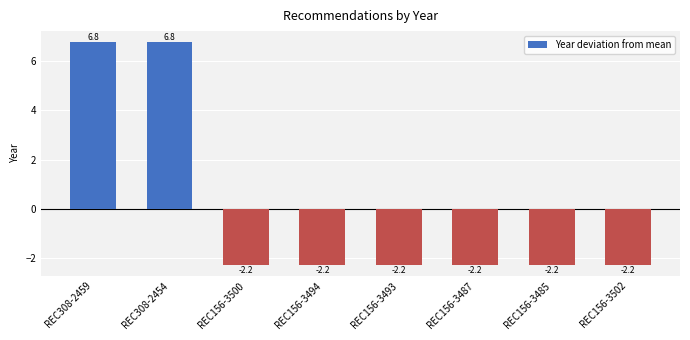

At which label does the data first exceed -2?

REC308-2459